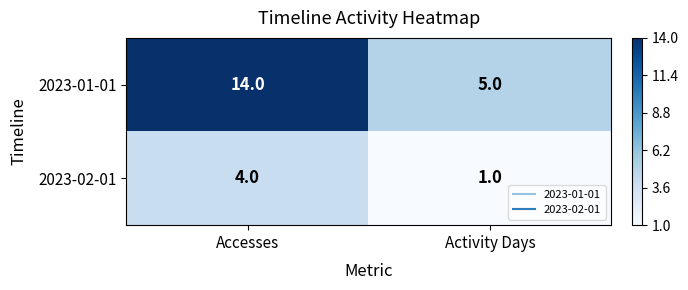

At Accesses, list the series in order from smallest to largest.

2023-02-01, 2023-01-01